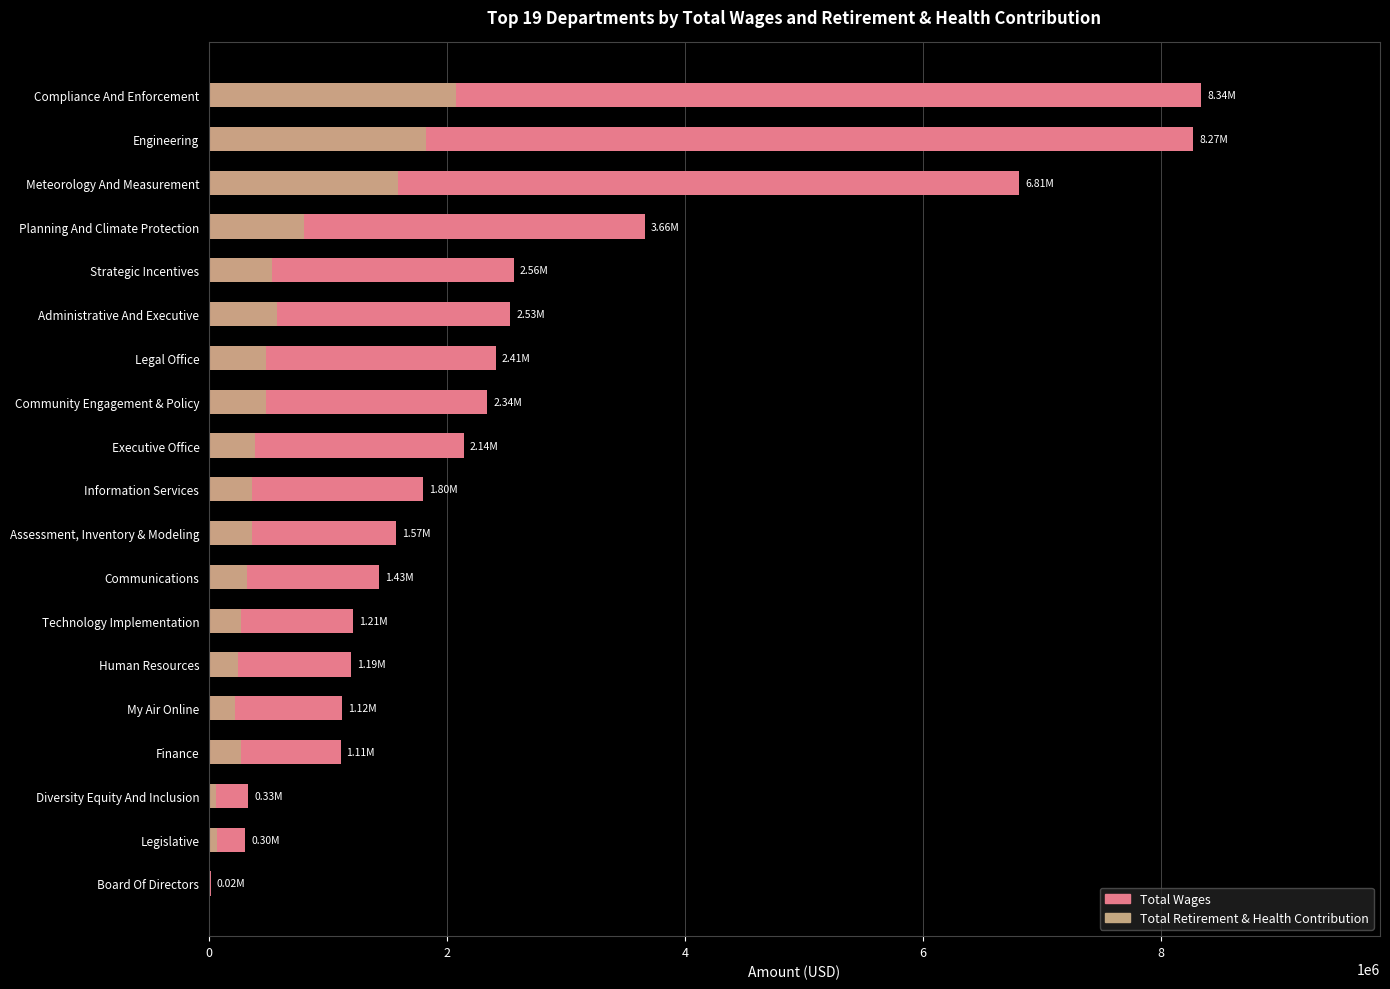

Which series has the largest total across all categories?

Total Wages